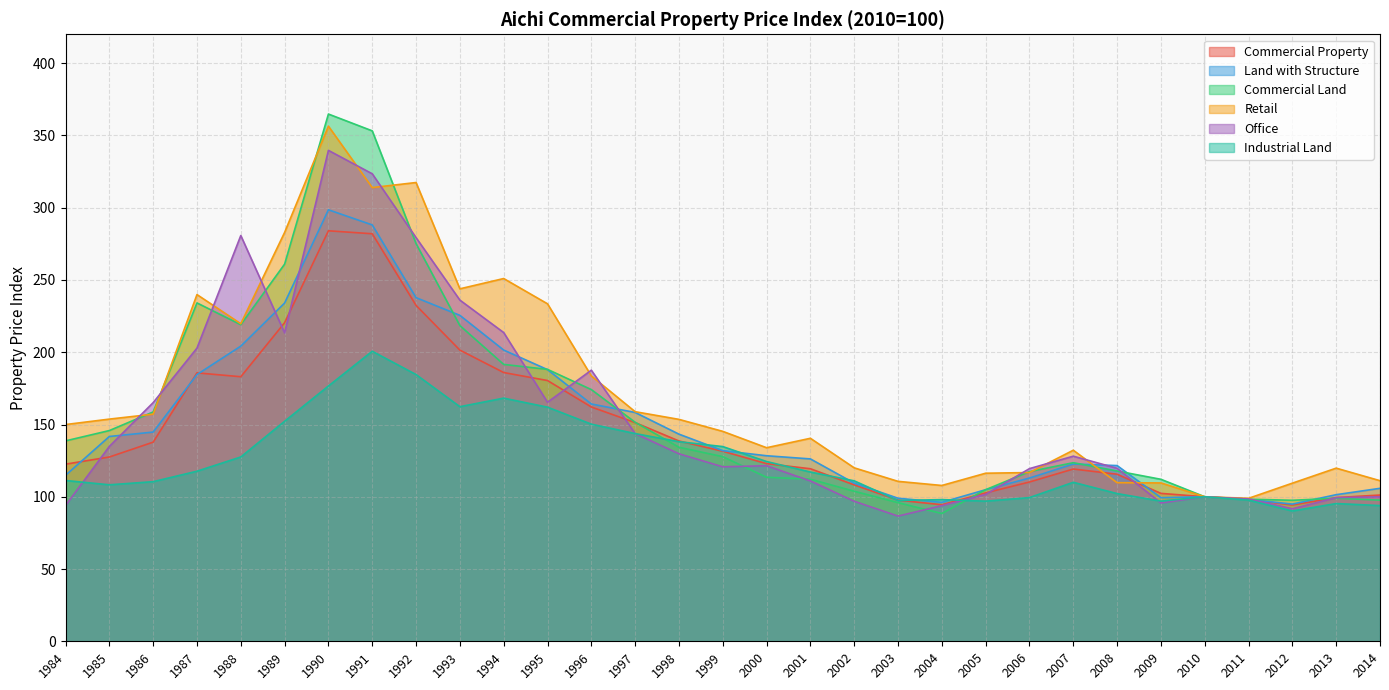

Reading left to right, transcribe all the data shown in this chart.

Commercial Property: 1984=122.5	1985=127.5	1986=137.8	1987=185.7	1988=183.1	1989=220.4	1990=284.0	1991=282.0	1992=232.4	1993=201.5	1994=185.9	1995=180.4	1996=162.1	1997=151.3	1998=138.6	1999=131.5	2000=122.9	2001=119.4	2002=108.2	2003=97.7	2004=94.5	2005=102.7	2006=110.2	2007=119.2	2008=115.6	2009=102.3	2010=100.0	2011=98.0	2012=94.3	2013=99.4	2014=101.2
Land with Structure: 1984=114.8	1985=141.7	1986=144.8	1987=184.6	1988=204.2	1989=234.1	1990=298.6	1991=288.1	1992=237.8	1993=225.5	1994=201.5	1995=188.0	1996=164.2	1997=158.3	1998=143.3	1999=131.9	2000=128.4	2001=126.2	2002=109.4	2003=99.0	2004=96.2	2005=104.9	2006=113.0	2007=122.7	2008=121.6	2009=99.4	2010=100.0	2011=98.1	2012=94.9	2013=101.4	2014=105.8
Commercial Land: 1984=138.7	1985=145.8	1986=158.7	1987=234.1	1988=219.1	1989=261.0	1990=364.8	1991=353.2	1992=275.2	1993=218.4	1994=191.6	1995=188.1	1996=174.2	1997=151.5	1998=134.2	1999=127.7	2000=113.5	2001=112.1	2002=103.8	2003=95.9	2004=88.4	2005=104.9	2006=117.4	2007=123.6	2008=117.8	2009=112.1	2010=100.0	2011=98.3	2012=97.6	2013=99.0	2014=97.7
Retail: 1984=150.0	1985=153.7	1986=157.2	1987=239.9	1988=219.7	1989=282.9	1990=356.4	1991=313.9	1992=317.4	1993=243.9	1994=251.0	1995=233.5	1996=183.6	1997=158.9	1998=153.6	1999=145.2	2000=133.9	2001=140.5	2002=120.0	2003=110.7	2004=107.8	2005=116.3	2006=116.8	2007=132.2	2008=109.8	2009=109.6	2010=100.0	2011=98.9	2012=109.4	2013=119.8	2014=111.1
Office: 1984=93.9	1985=134.8	1986=165.1	1987=202.9	1988=280.7	1989=213.4	1990=339.7	1991=323.5	1992=279.3	1993=236.1	1994=213.6	1995=165.4	1996=187.6	1997=143.8	1998=129.8	1999=120.7	2000=121.5	2001=110.9	2002=96.9	2003=86.6	2004=93.8	2005=101.7	2006=119.5	2007=128.1	2008=119.7	2009=95.7	2010=100.0	2011=98.5	2012=91.7	2013=99.4	2014=100.0
Industrial Land: 1984=111.3	1985=108.3	1986=110.4	1987=117.7	1988=127.5	1989=152.2	1990=176.6	1991=200.7	1992=184.6	1993=162.3	1994=168.2	1995=162.0	1996=150.2	1997=143.7	1998=138.1	1999=134.7	2000=124.4	2001=117.1	2002=111.0	2003=97.4	2004=98.0	2005=97.0	2006=99.4	2007=110.0	2008=102.2	2009=97.0	2010=100.0	2011=97.7	2012=90.2	2013=95.3	2014=93.9